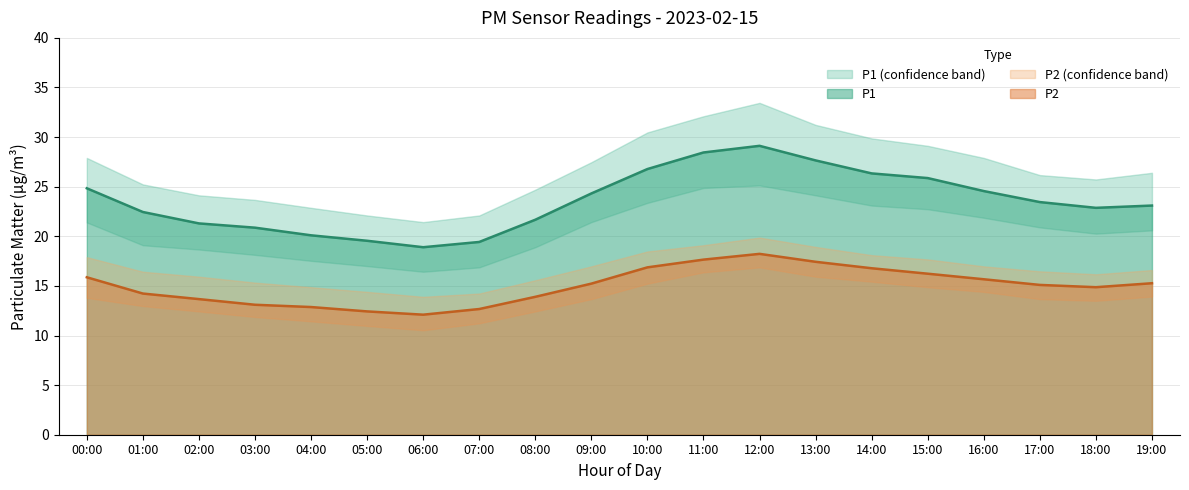

Reading left to right, list all the values displayed in this chart.

P1: 00:00=24.8	01:00=22.4	02:00=21.3	03:00=20.9	04:00=20.1	05:00=19.6	06:00=18.9	07:00=19.4	08:00=21.7	09:00=24.3	10:00=26.8	11:00=28.4	12:00=29.1	13:00=27.6	14:00=26.3	15:00=25.9	16:00=24.6	17:00=23.4	18:00=22.9	19:00=23.1
P2: 00:00=15.9	01:00=14.2	02:00=13.7	03:00=13.1	04:00=12.9	05:00=12.4	06:00=12.1	07:00=12.7	08:00=13.9	09:00=15.2	10:00=16.9	11:00=17.6	12:00=18.2	13:00=17.4	14:00=16.8	15:00=16.2	16:00=15.7	17:00=15.1	18:00=14.9	19:00=15.3
P1_upper: 00:00=27.9	01:00=25.2	02:00=24.1	03:00=23.7	04:00=22.9	05:00=22.1	06:00=21.4	07:00=22.1	08:00=24.7	09:00=27.5	10:00=30.5	11:00=32.1	12:00=33.5	13:00=31.2	14:00=29.9	15:00=29.1	16:00=27.9	17:00=26.2	18:00=25.7	19:00=26.4
P1_lower: 00:00=21.4	01:00=19.1	02:00=18.7	03:00=18.1	04:00=17.5	05:00=17.0	06:00=16.4	07:00=16.9	08:00=18.9	09:00=21.4	10:00=23.4	11:00=24.9	12:00=25.1	13:00=24.1	14:00=23.1	15:00=22.7	16:00=21.9	17:00=20.9	18:00=20.3	19:00=20.6
P2_upper: 00:00=17.9	01:00=16.4	02:00=15.9	03:00=15.3	04:00=14.9	05:00=14.4	06:00=13.9	07:00=14.2	08:00=15.6	09:00=17.0	10:00=18.5	11:00=19.1	12:00=19.9	13:00=18.9	14:00=18.1	15:00=17.7	16:00=17.0	17:00=16.5	18:00=16.2	19:00=16.6
P2_lower: 00:00=13.8	01:00=13.0	02:00=12.4	03:00=11.9	04:00=11.4	05:00=11.0	06:00=10.5	07:00=11.2	08:00=12.4	09:00=13.7	10:00=15.2	11:00=16.4	12:00=16.9	13:00=15.9	14:00=15.4	15:00=14.9	16:00=14.4	17:00=13.7	18:00=13.5	19:00=13.9